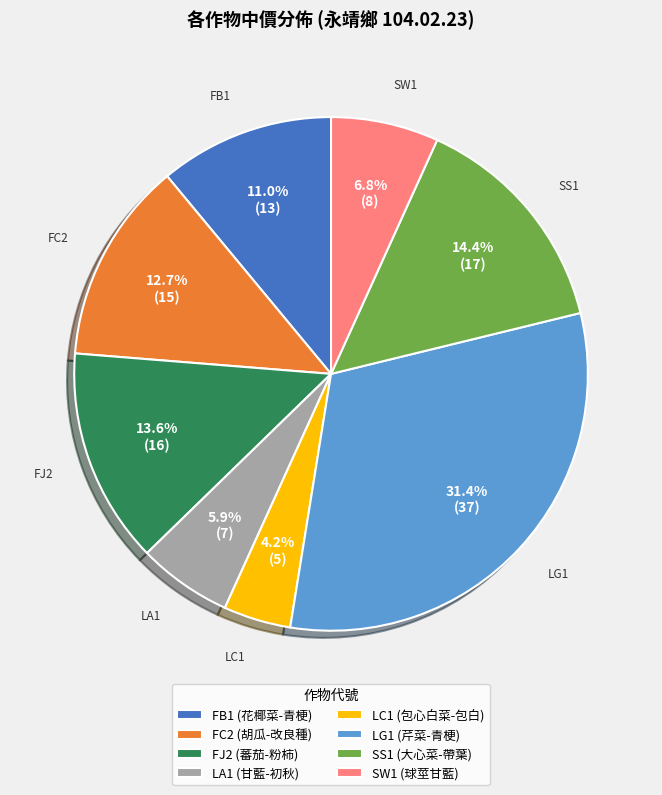

How many segments does this pie chart have?

8